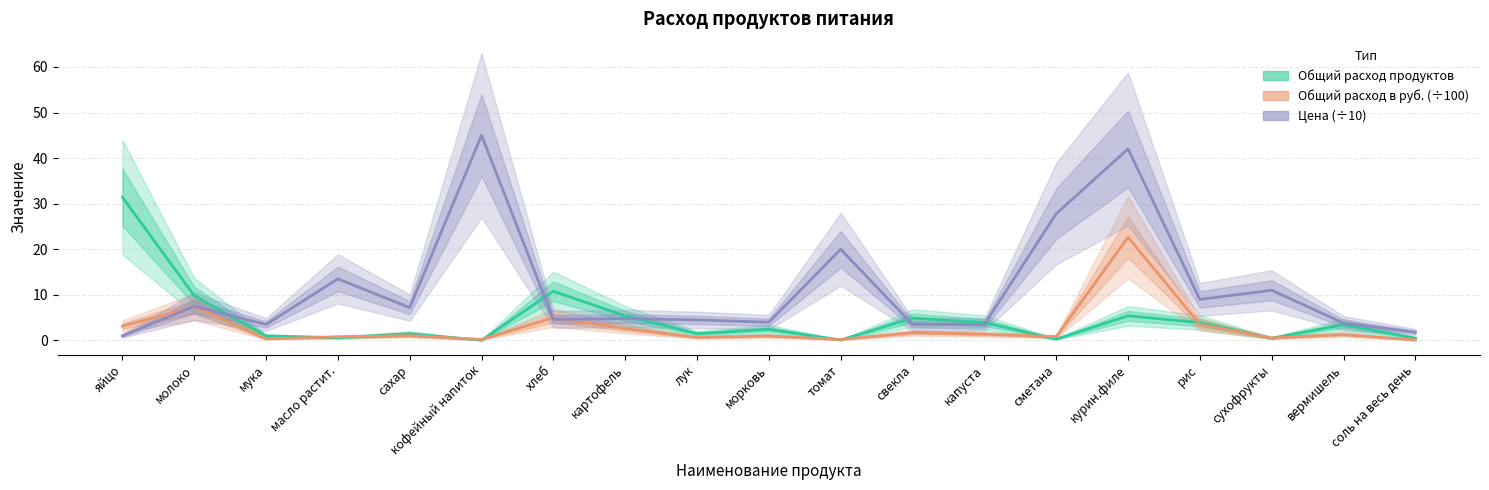

True or false: Цена (÷10) has a value of 13.5 at масло растит..

True